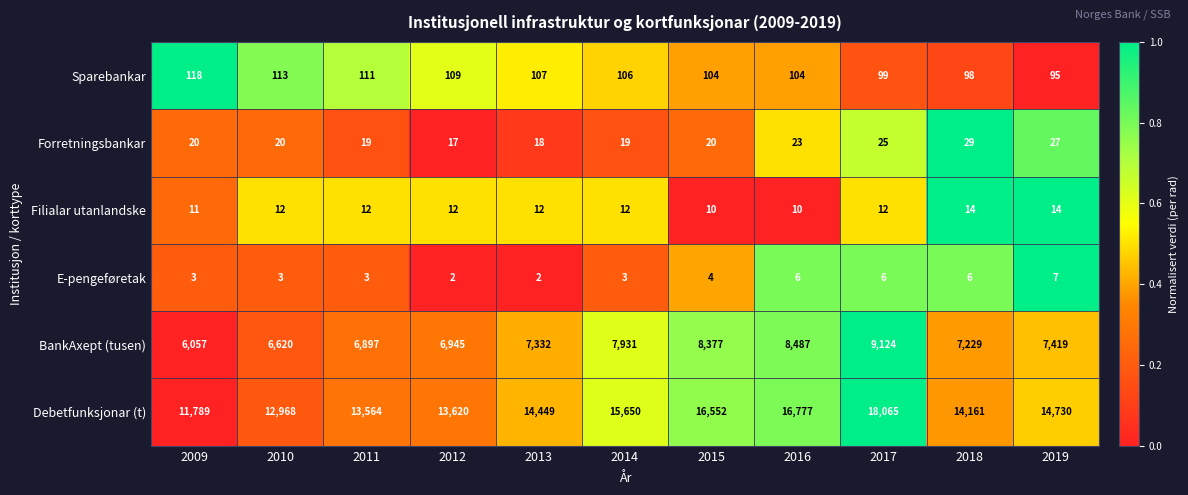

Count the E-pengeføretak values in the range 3 to 6.

8